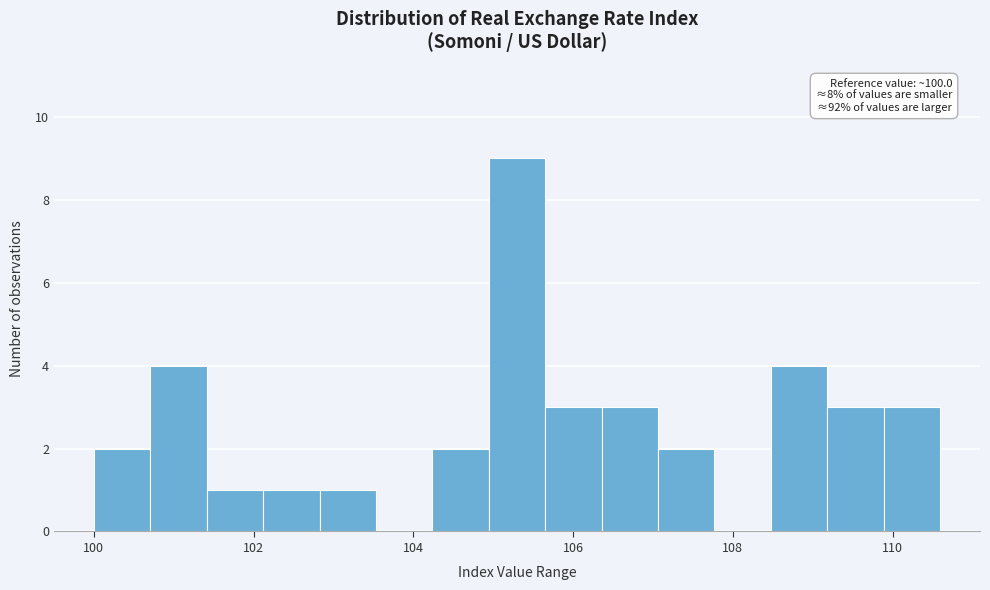

Read against the x-axis, roughly where is the centre of the tallest bar?

105.2